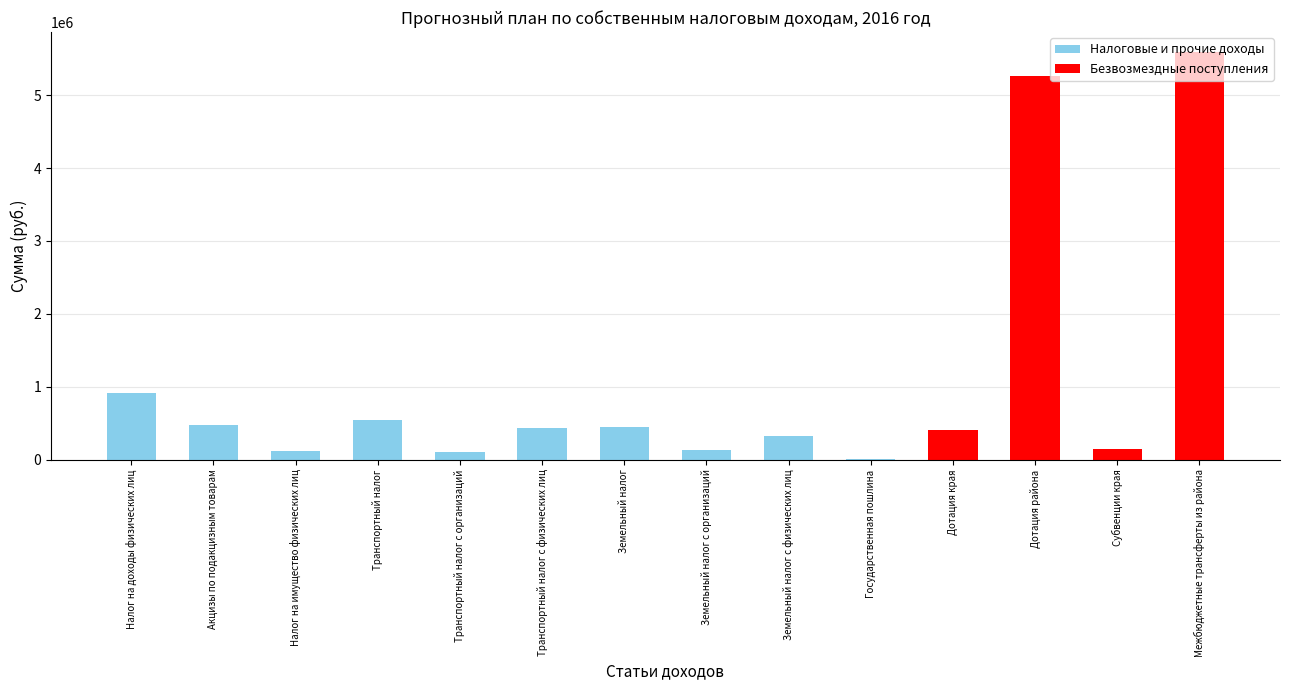

Are the bars grouped side by side (vs. stacked)?

No